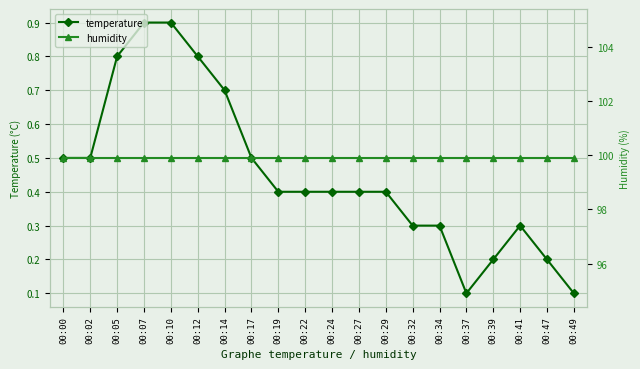

True or false: temperature and humidity cross at least once.

False